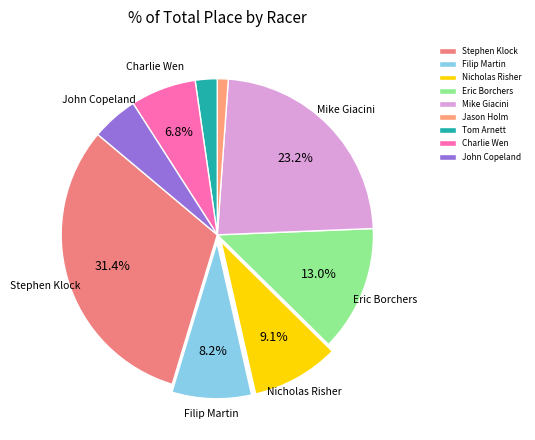

Is there a majority slice in this chart?

No